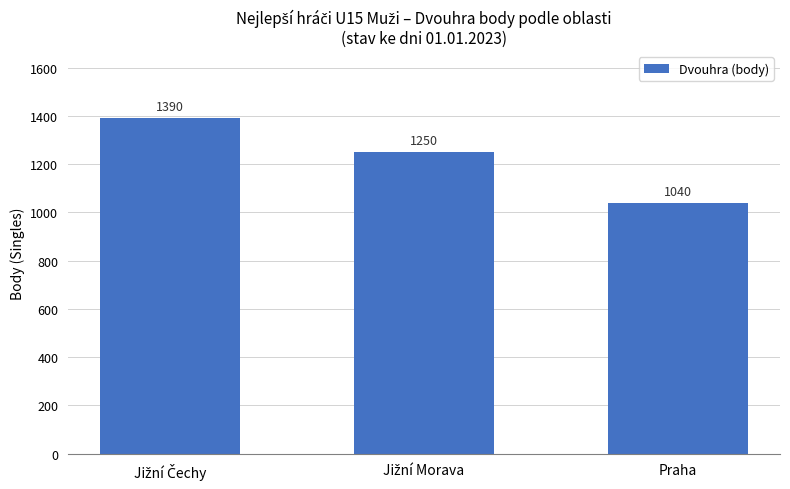

What is the label of the 1st bar from the right?

Praha